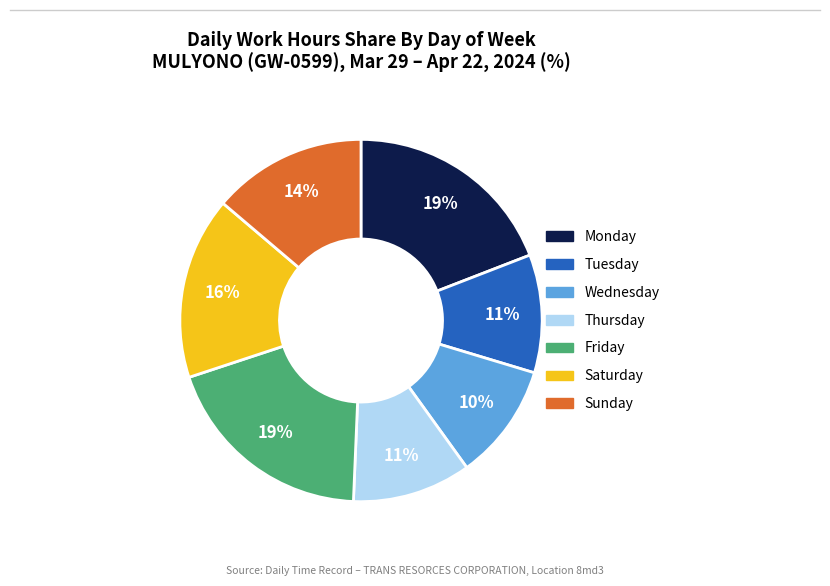

To the nearest percent, what is the difference between the largest and smallest slice percentages?

9%